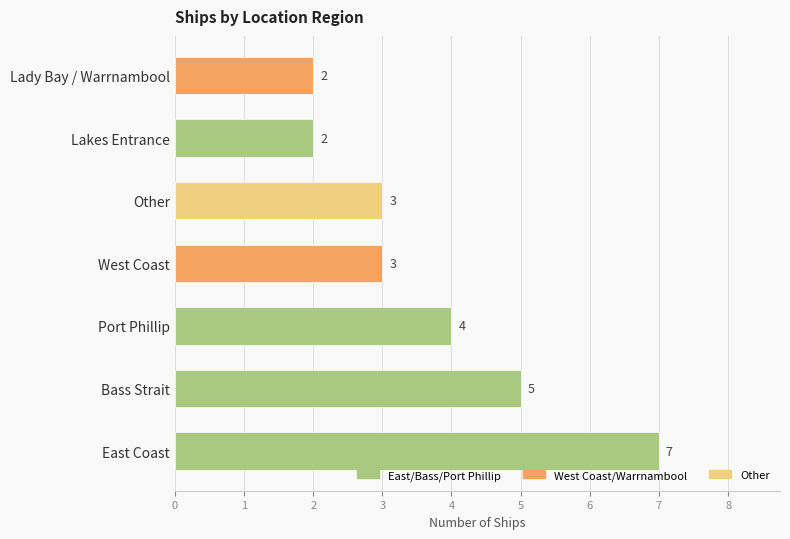

What is the change in value from East Coast to Port Phillip?

-3